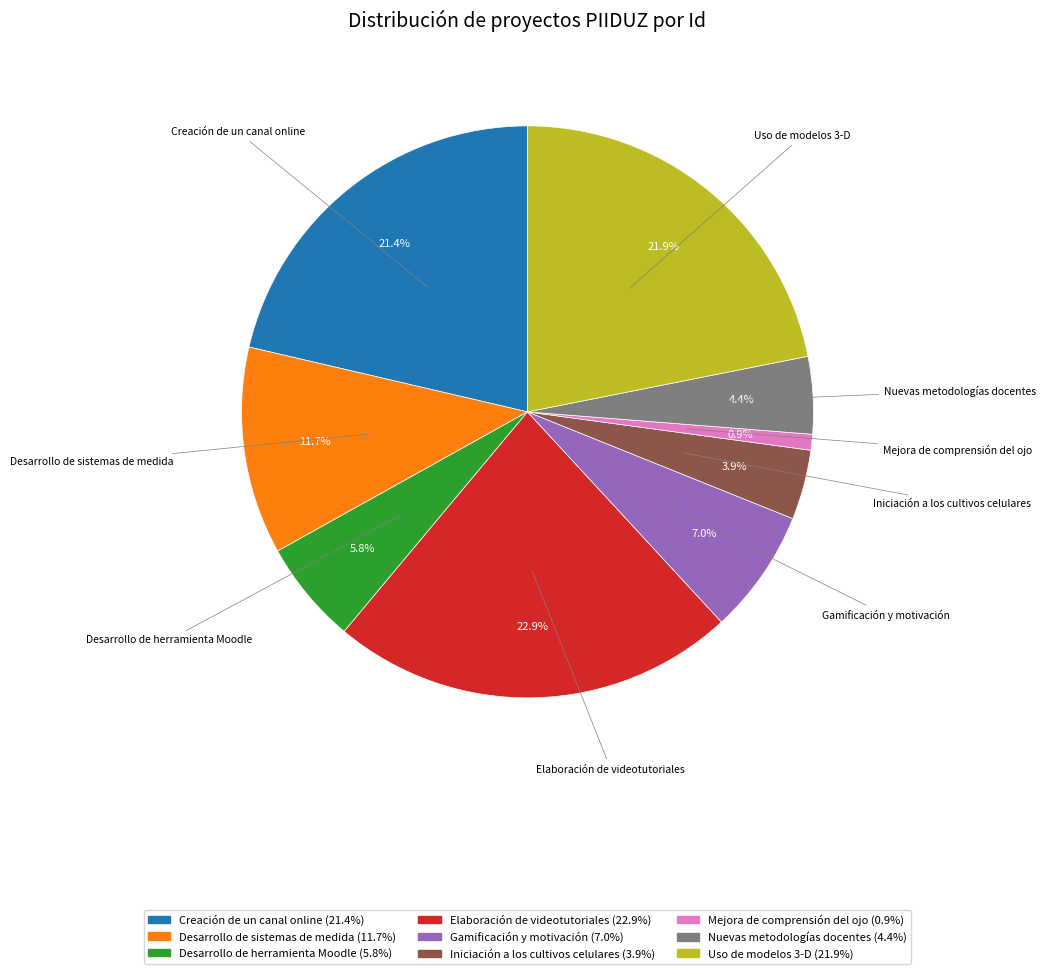

Is there a majority slice in this chart?

No